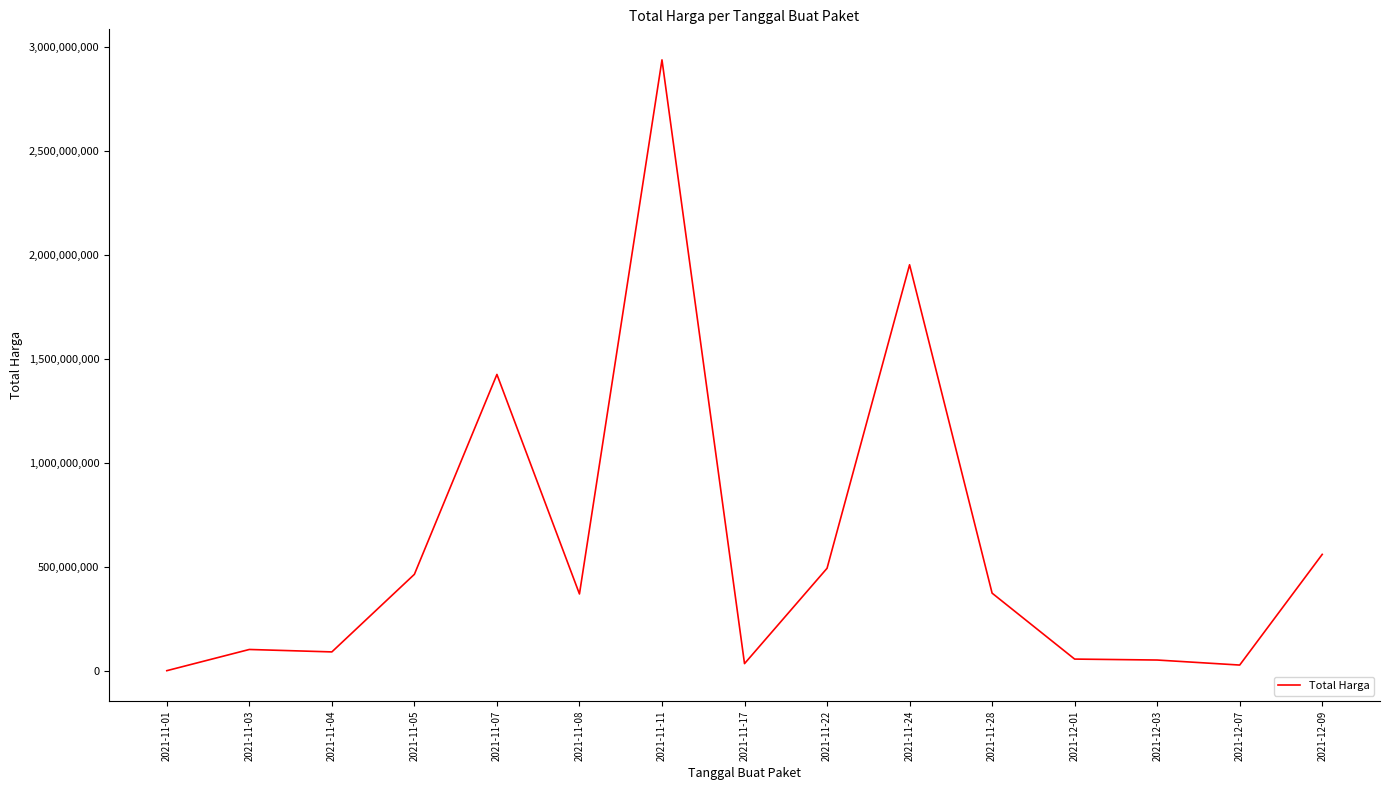

What is the greatest value displayed?

2939433240